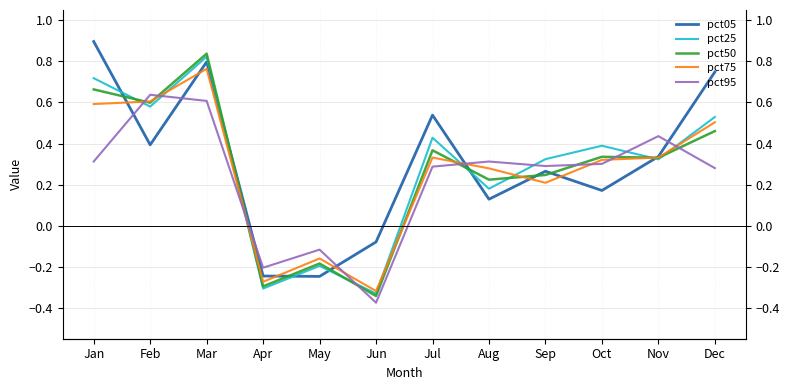

Which has a higher value, Aug or Mar?

Mar